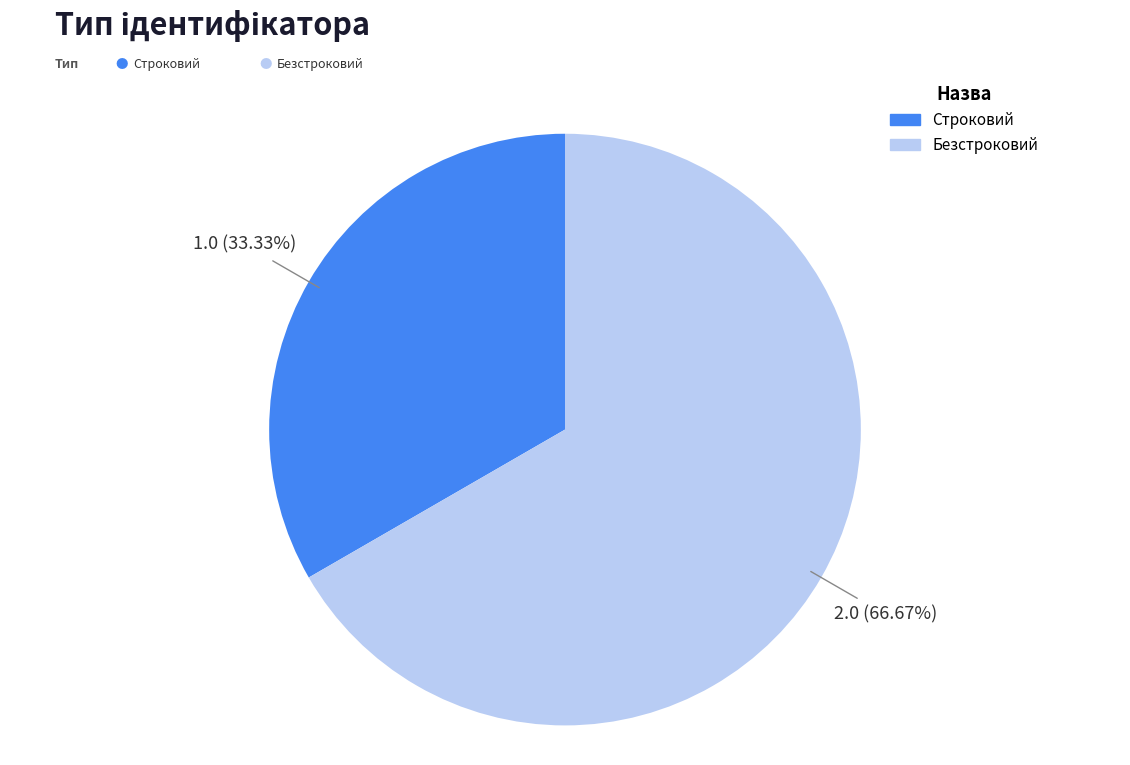

What percentage do Строковий and Безстроковий together represent?

100.0%